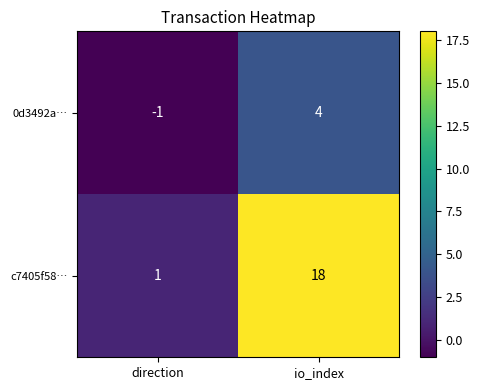

What is the sum of all c7405f58… values?

19